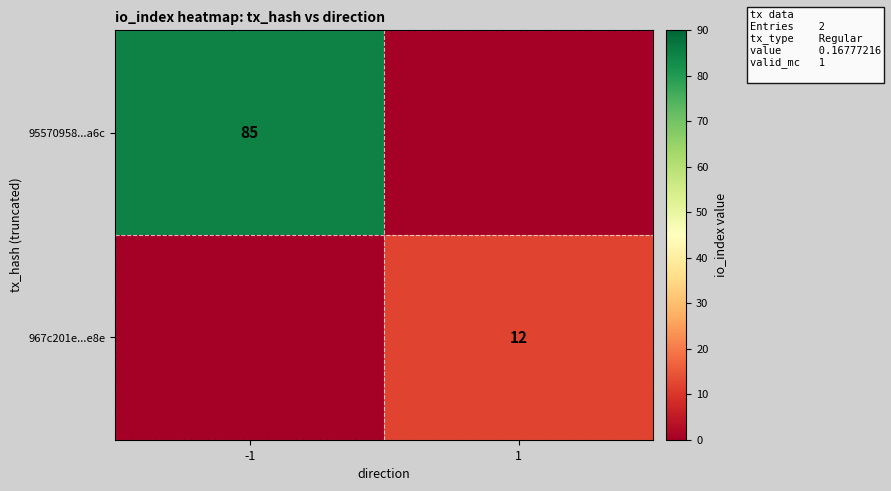

True or false: 95570958...a6c has a value of 85 at -1.

True